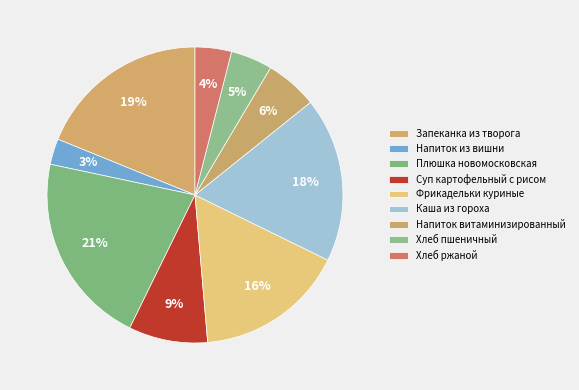

What is the largest slice in the pie chart?

Плюшка новомосковская